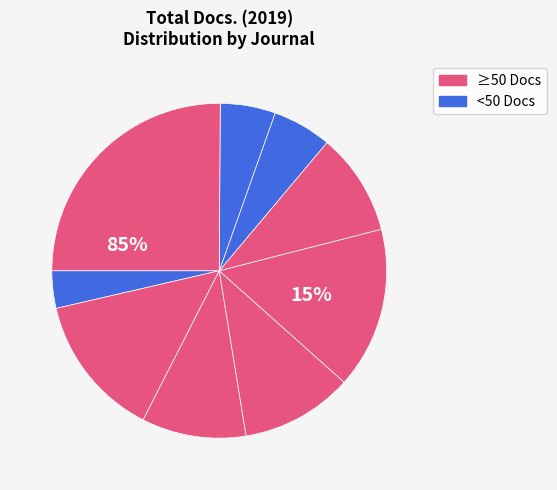

How many segments does this pie chart have?

9